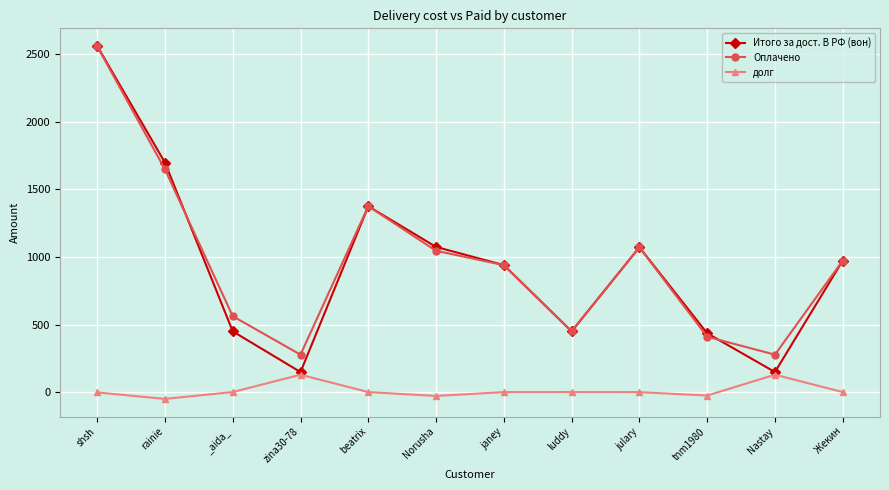

True or false: долг and Оплачено intersect in this chart.

False